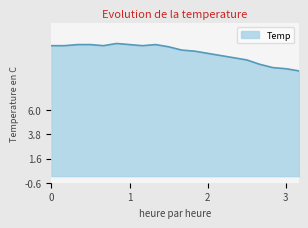

How many lines are shown in the chart?

1